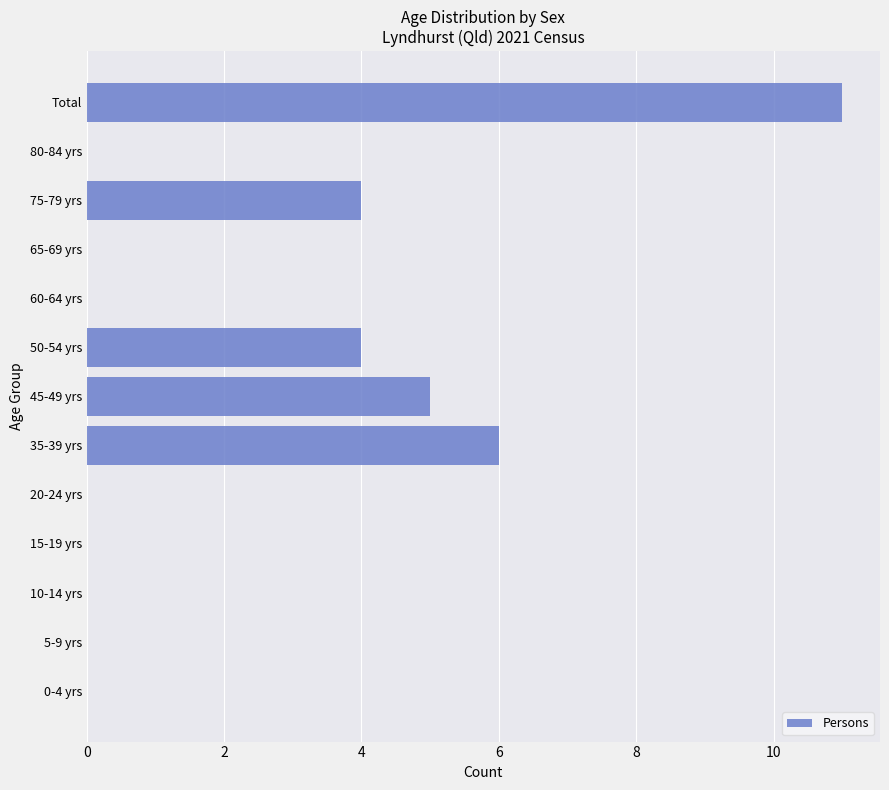

What is the sum of all values?

30